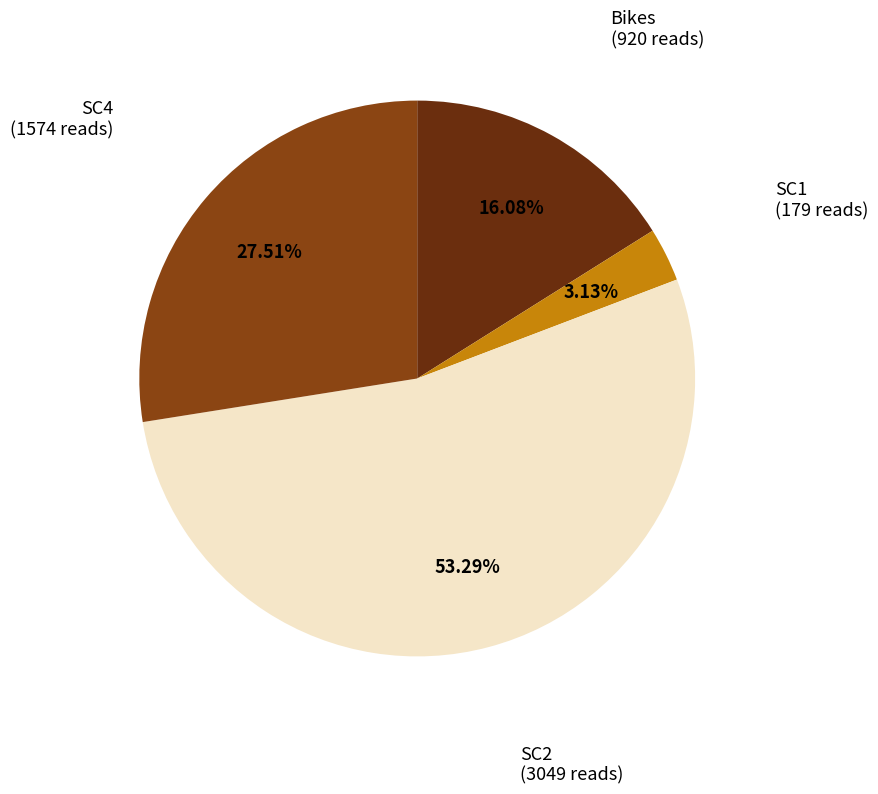

Count the number of slices in the pie.

4